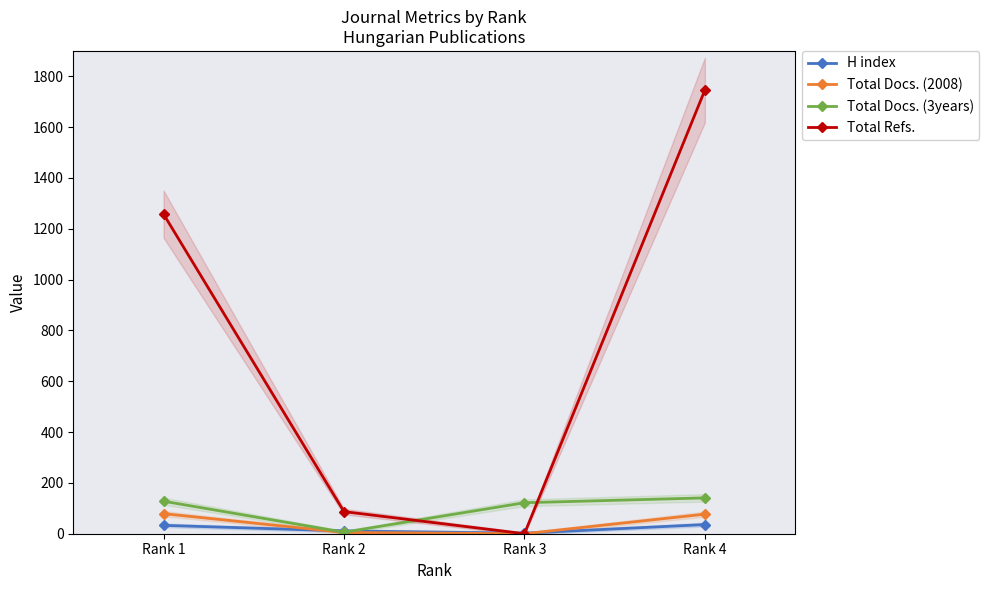

How many intersections are there between H index and Total Docs. (2008)?

2